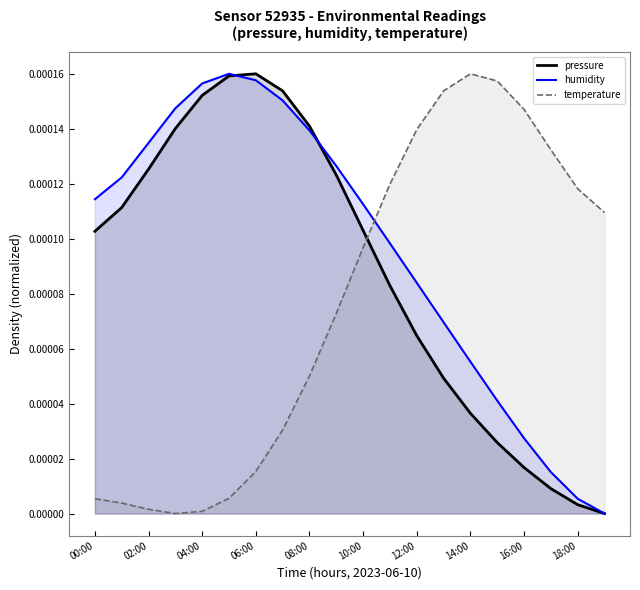

How many categories are shown in the chart?

20